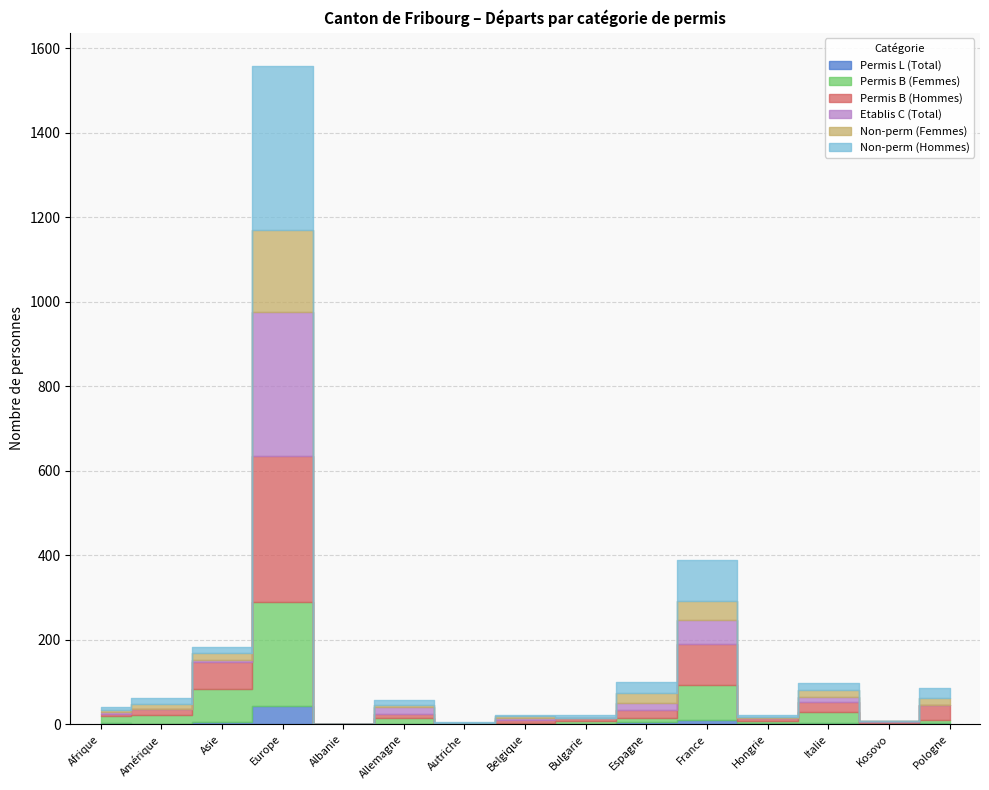

What are all the series names shown in the legend?

Permis L (Total), Permis B (Femmes), Permis B (Hommes), Etablis C (Total), Non-perm (Femmes), Non-perm (Hommes)